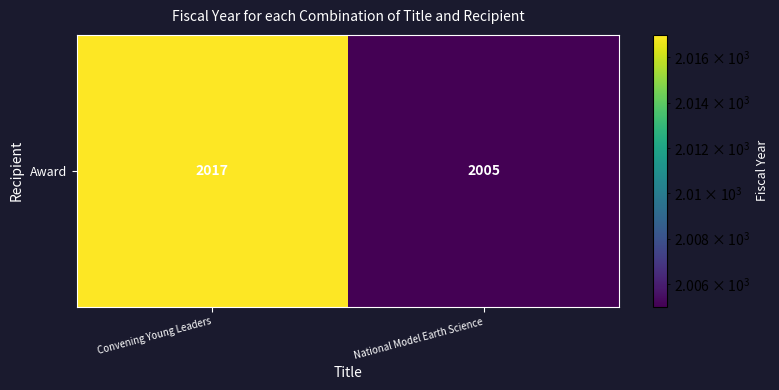

Rank the categories by value from highest to lowest.

Convening Young Leaders, National Model Earth Science